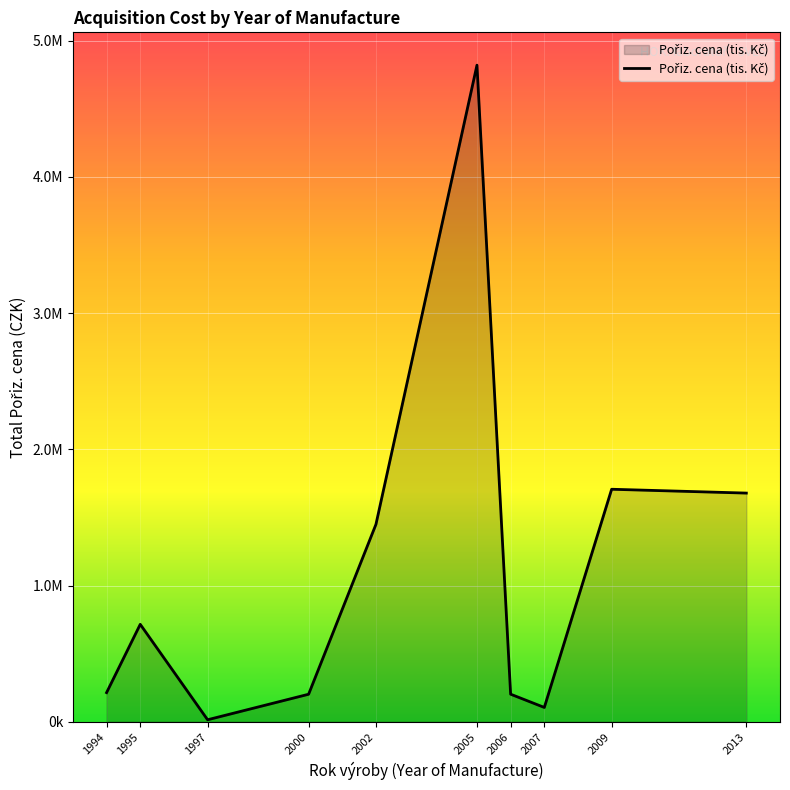

Is this an area chart (filled region under the line)?

Yes